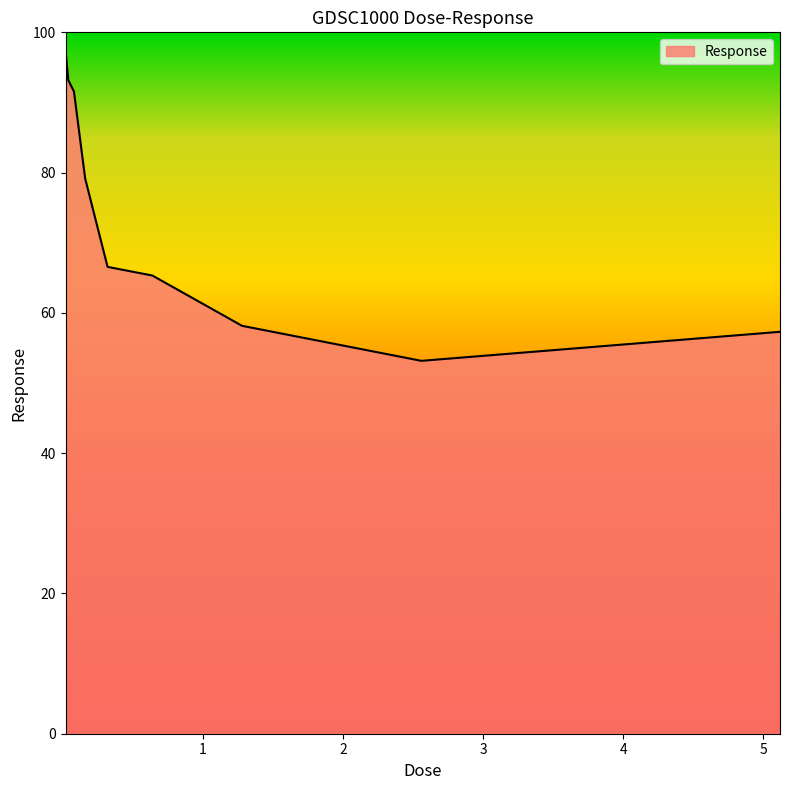

Reading right to left, what are all the values shown in this chart?

57.3	53.2	58.2	65.3	66.6	79.2	91.6	93.2	97.4